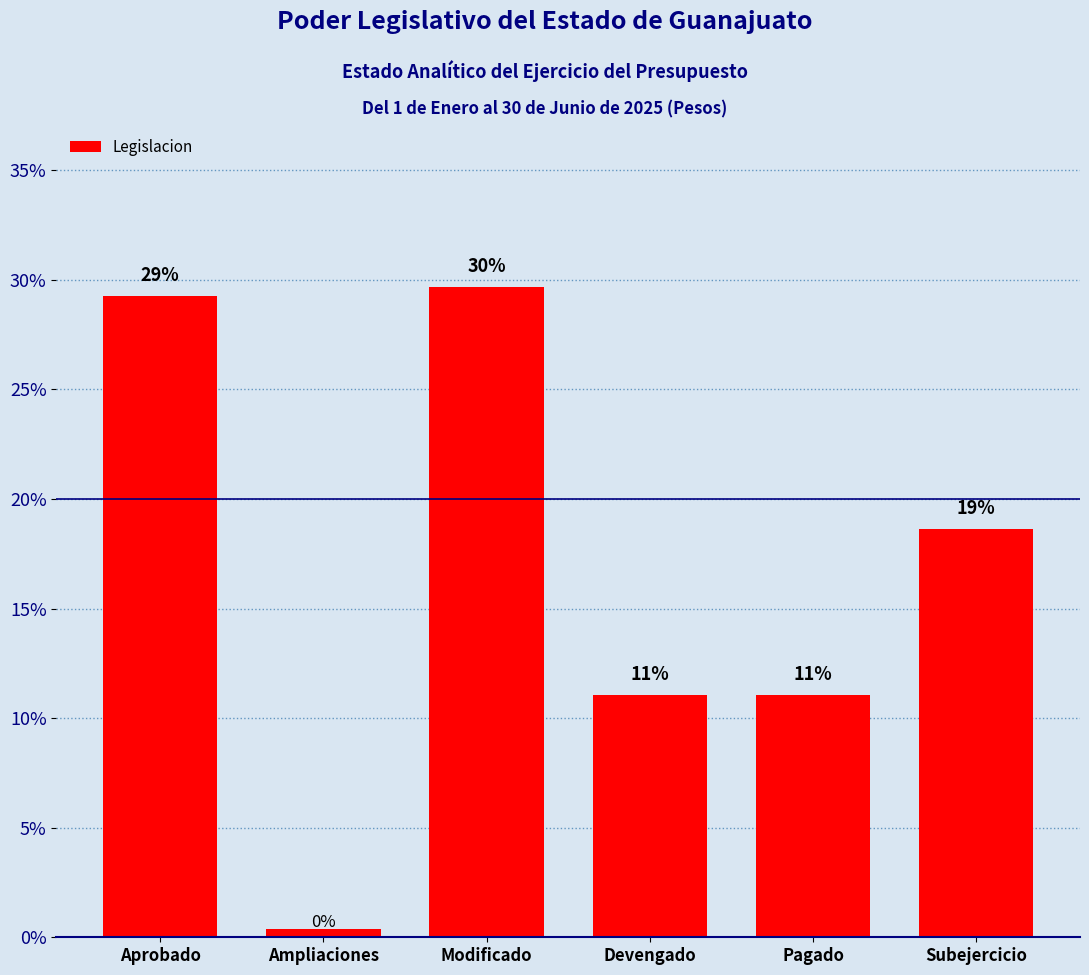

How many bars are there in total?

6